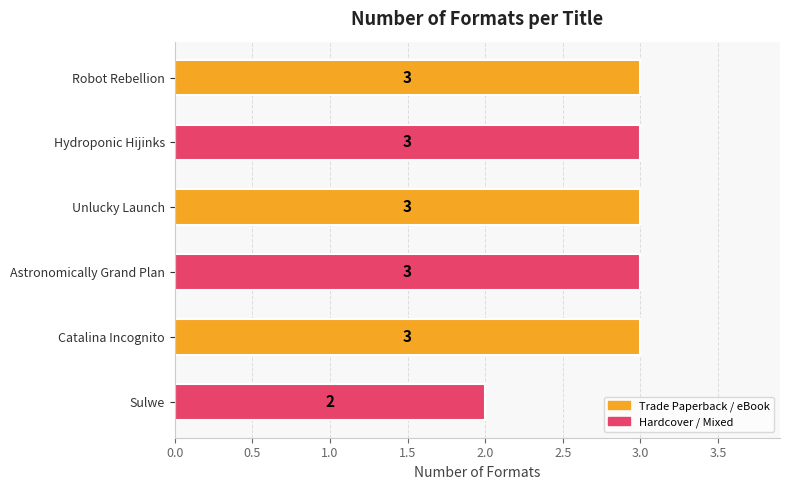

The chart shows a value of 3 at Hydroponic Hijinks. True or false?

True